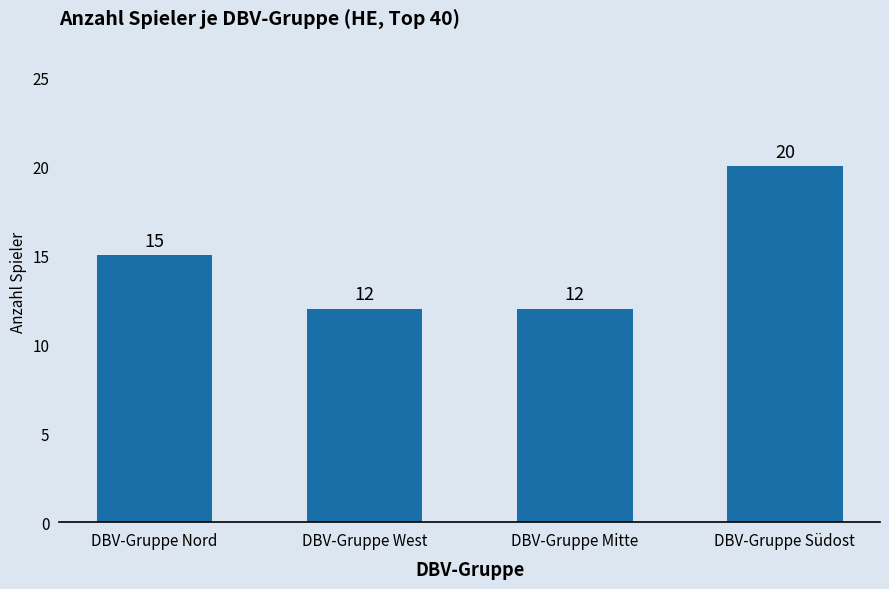

The chart shows a value of 6 at DBV-Gruppe West. True or false?

False